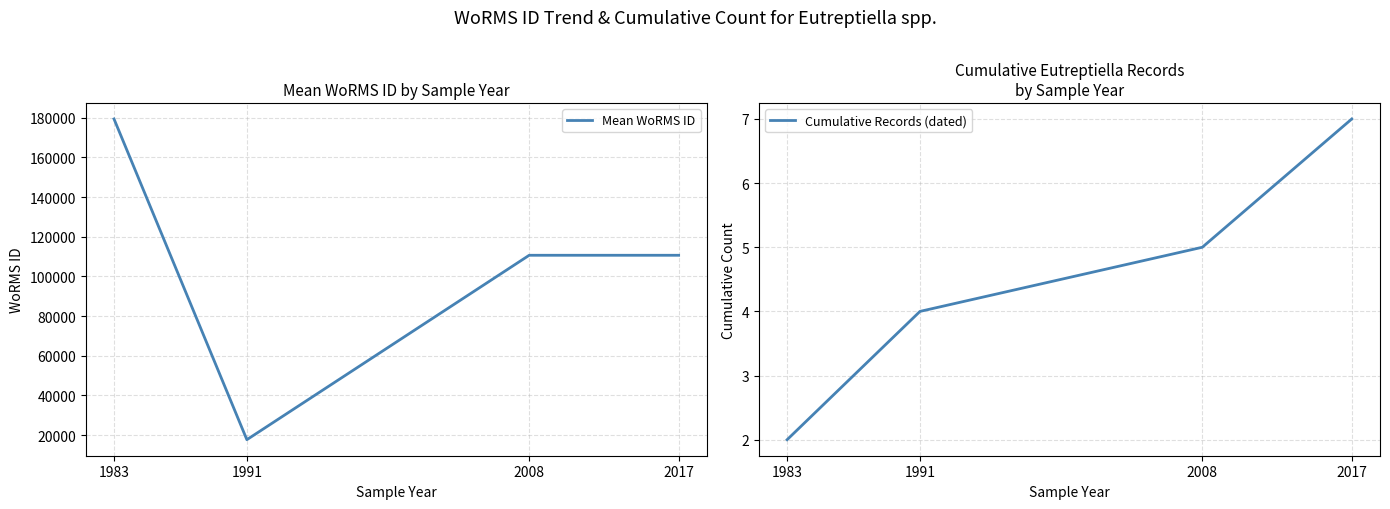

Reading left to right, transcribe all the data shown in this chart.

Mean WoRMS ID: 1983=179386.5	1991=17657.0	2008=110652.0	2017=110652.0
Cumulative Records (dated): 1983=2.0	1991=4.0	2008=5.0	2017=7.0